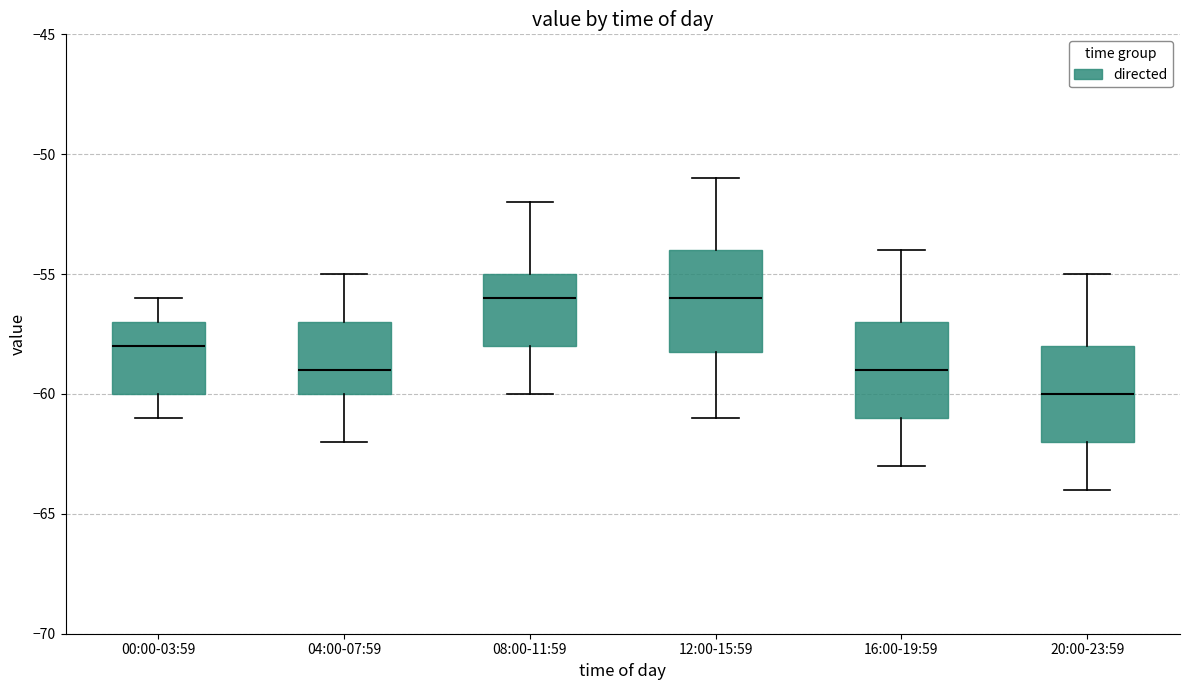

Which box has the lowest median line?

20:00-23:59